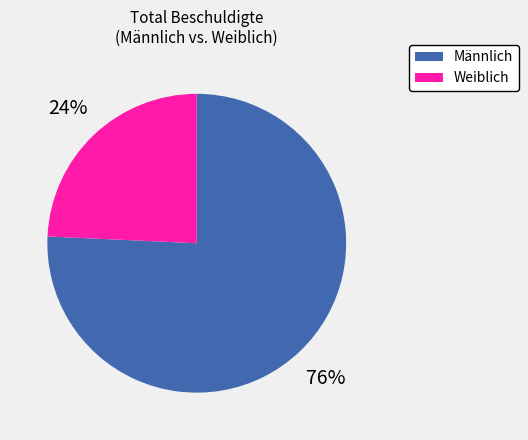

How many segments does this pie chart have?

2